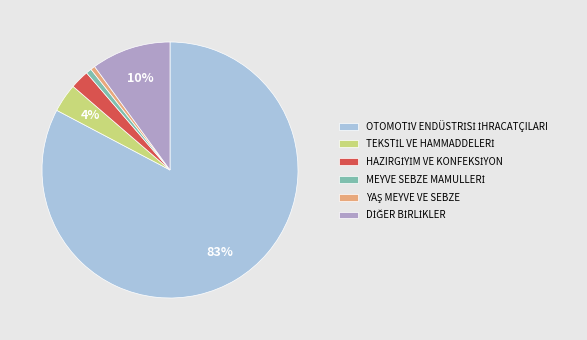

Is there any slice that represents more than half of the pie?

Yes